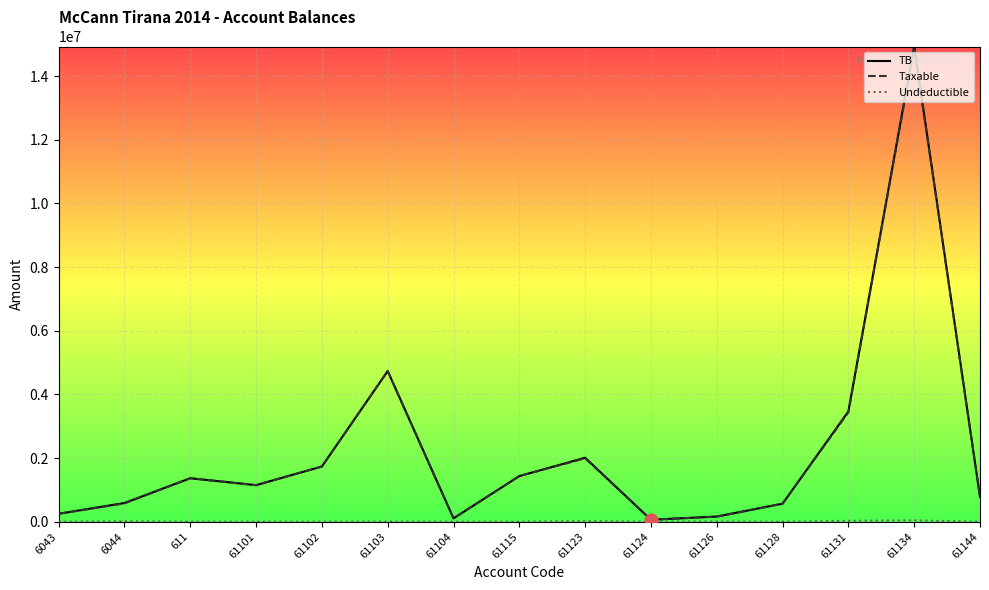

At which category is the sum across all series the highest?

61134